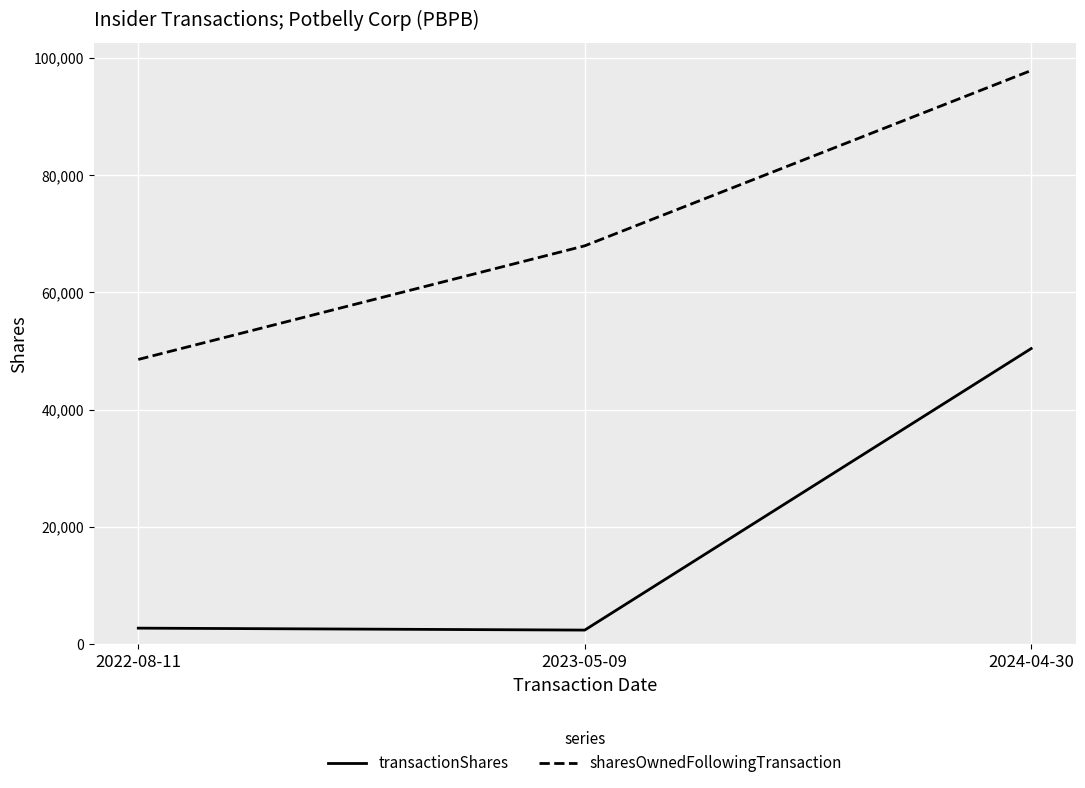

What position from the left is 2022-08-11?

1